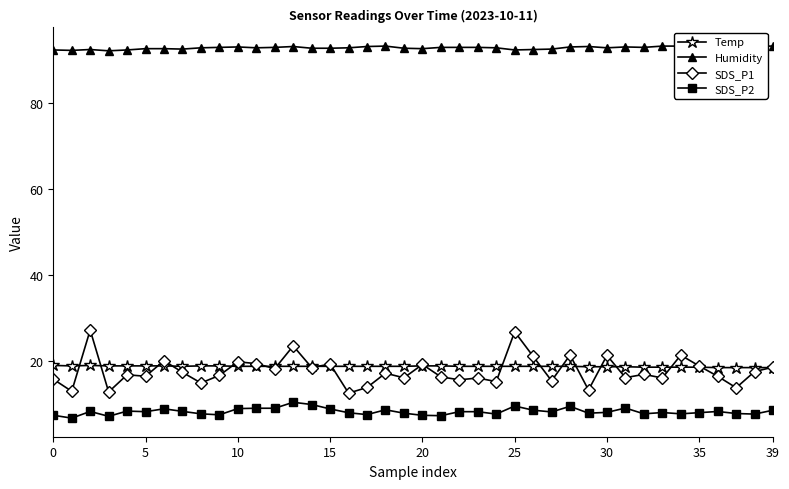

True or false: Humidity and Temp intersect in this chart.

False